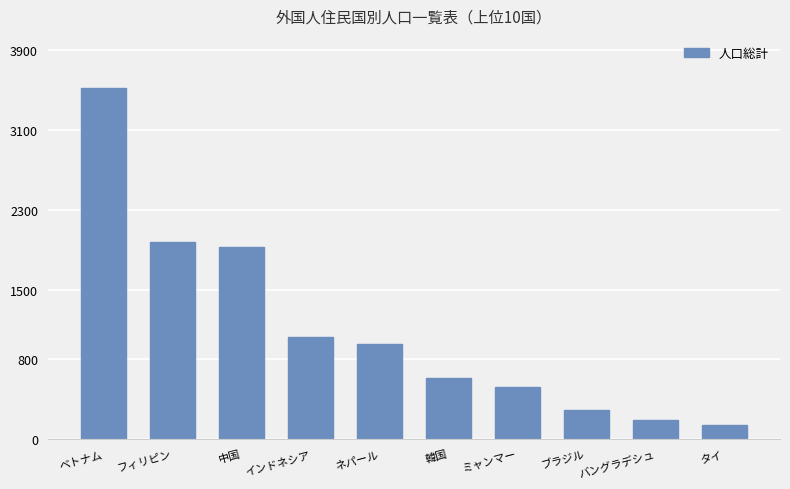

At which label does the data first exceed 953?

ベトナム